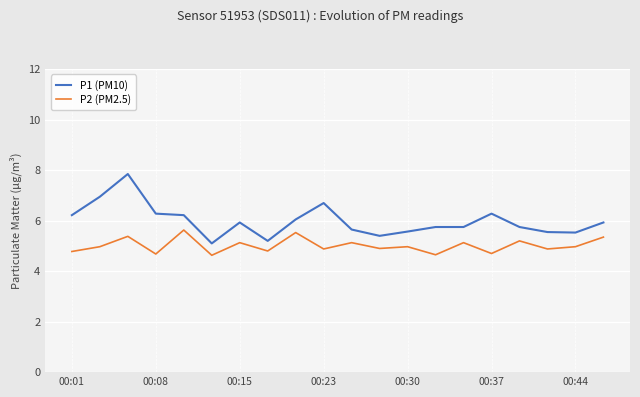

How many distinct data groups are displayed?

2